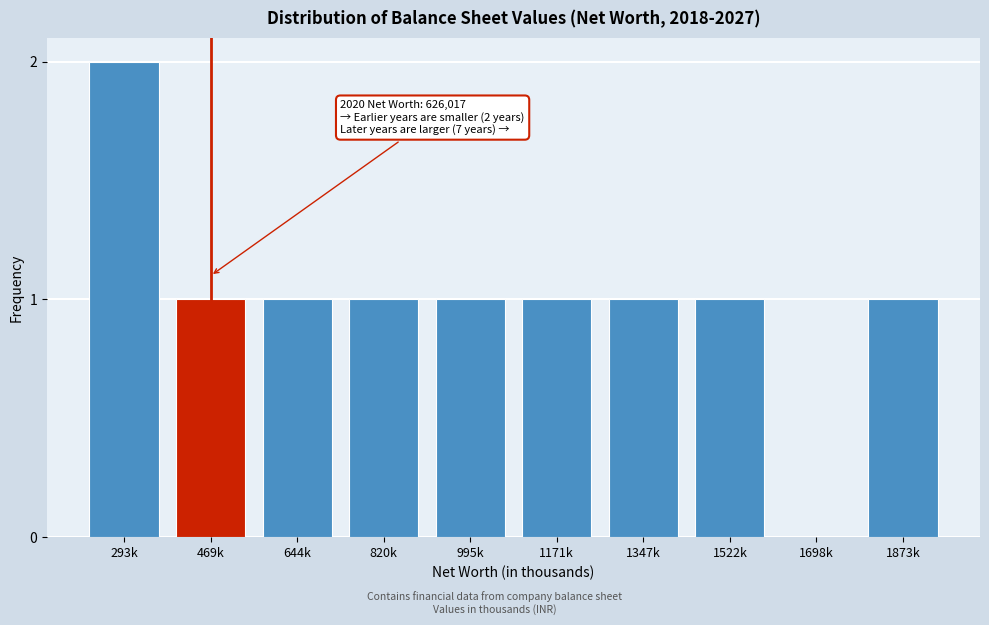

Reading right to left, extract all data points from this chart.

1873k=1	1698k=0	1522k=1	1347k=1	1171k=1	995k=1	820k=1	644k=1	469k=1	293k=2